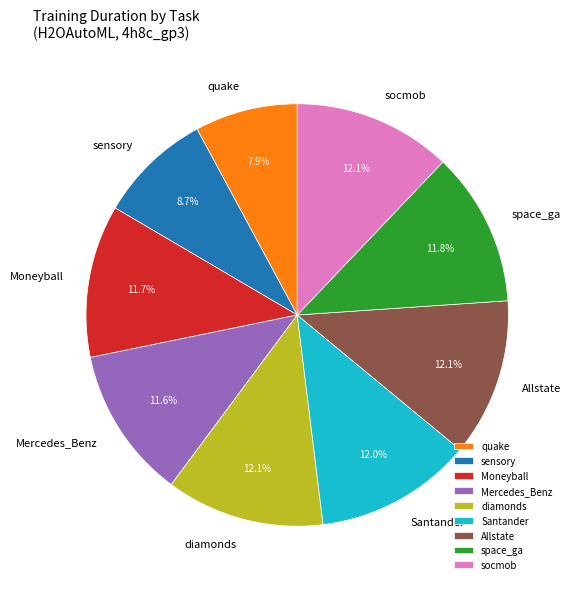

To the nearest percent, what is the difference between the largest and smallest slice percentages?

4%